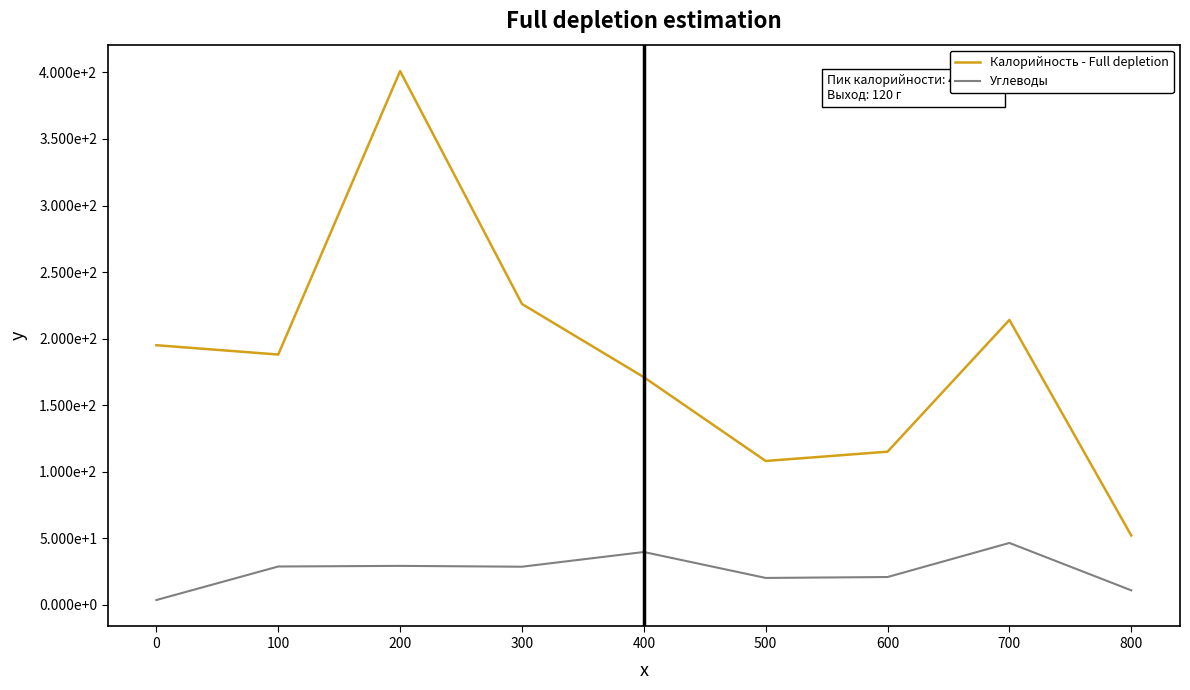

Which has a higher value, 300 or 700?

300